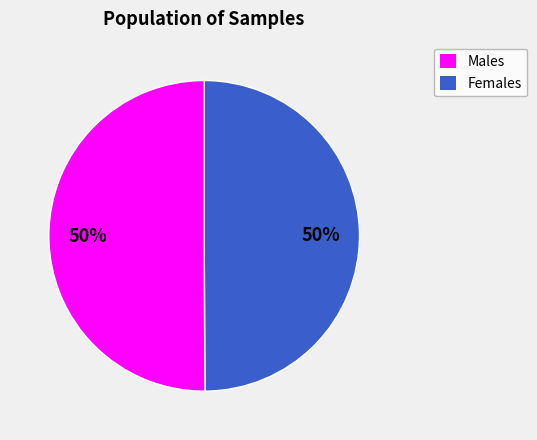

To the nearest percent, what is the average slice percentage?

50%